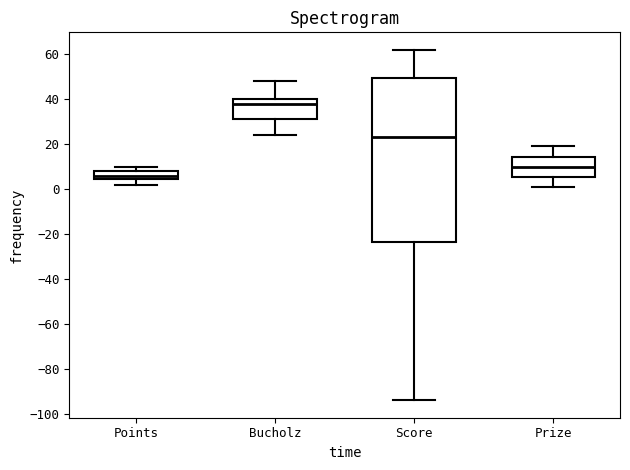

Reading left to right, transcribe this box plot: for each box, give where its median line is, the range the box spans, and where its two whiskers end, as read against the y-axis. The values are not printed on the chart, so give them approximately, as read against the axis.

Points: median 6, box 4 to 8, whiskers 2 to 10
Bucholz: median 38, box 32 to 40, whiskers 24 to 48
Score: median 24, box -24 to 50, whiskers -94 to 62
Prize: median 10, box 6 to 14, whiskers 2 to 20